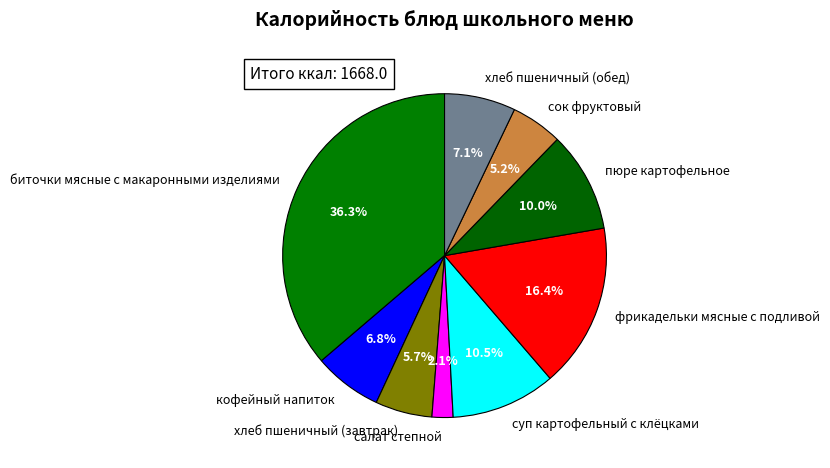

How much of the chart is everything except пюре картофельное?

90.0%